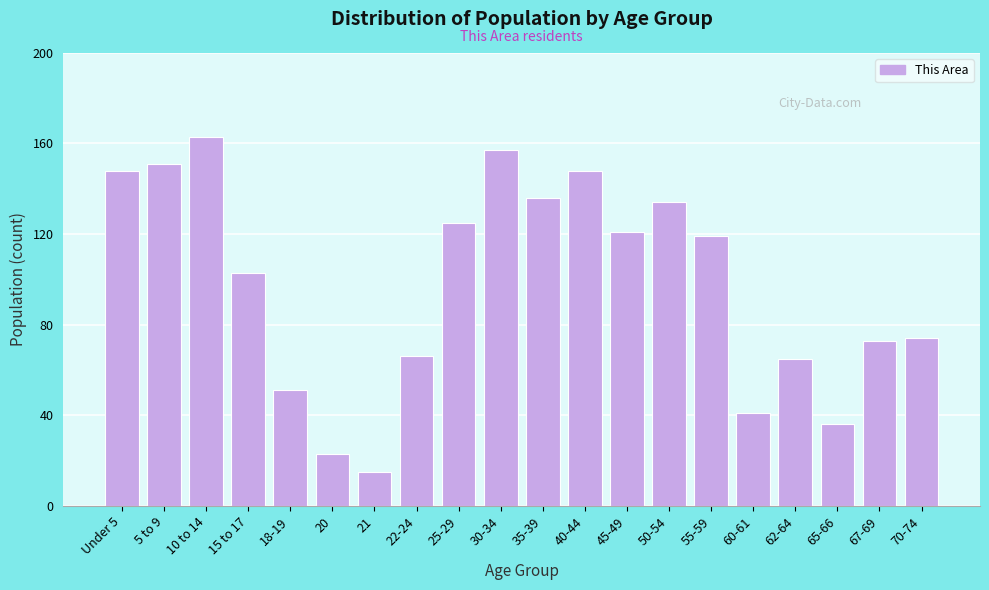

Reading right to left, transcribe all the data shown in this chart.

74	73	36	65	41	119	134	121	148	136	157	125	66	15	23	51	103	163	151	148